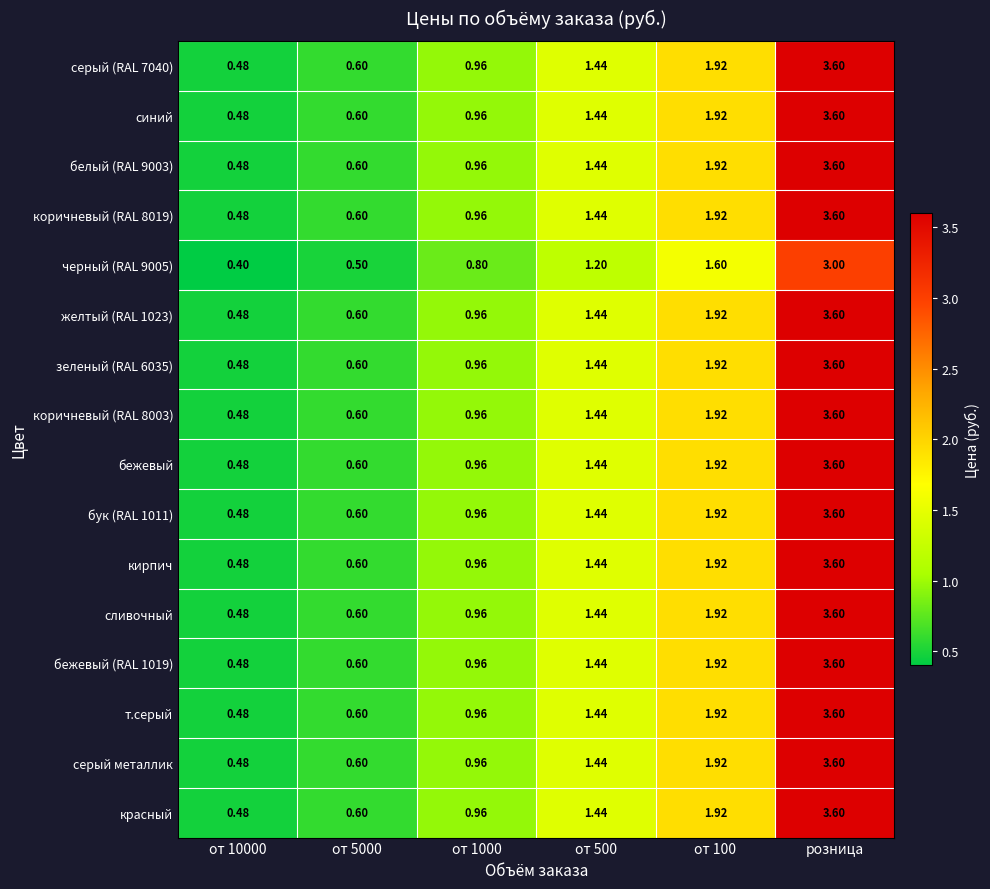

How many values in the коричневый (RAL 8003) series exceed 1?

3